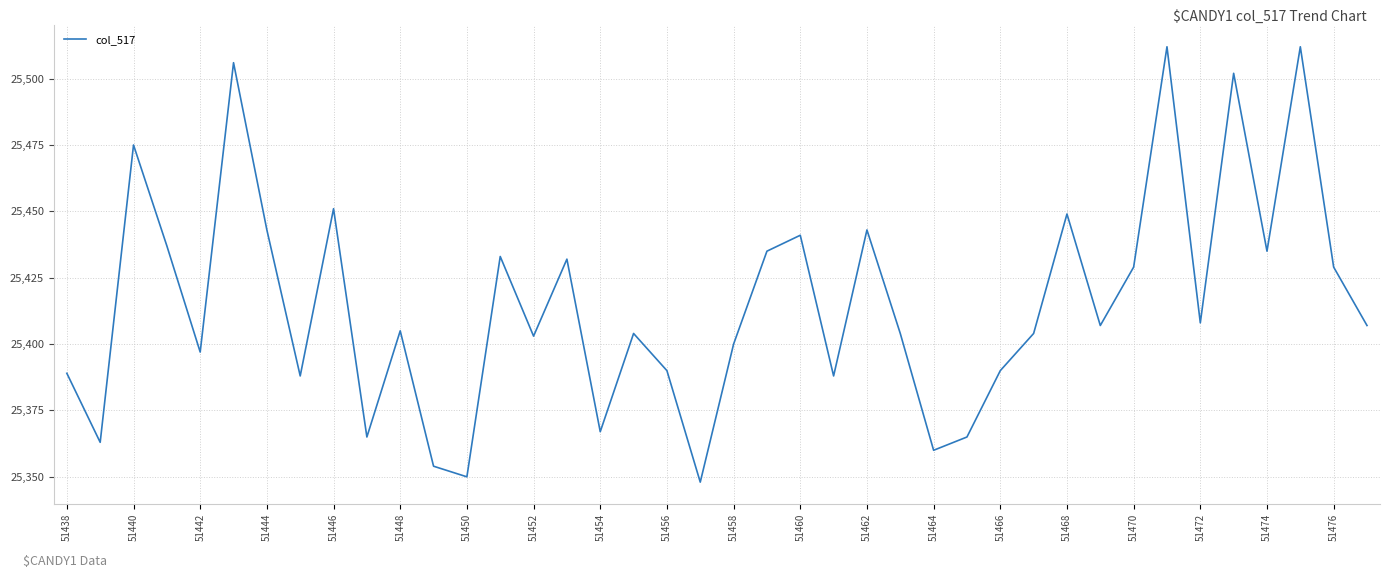

What is the smallest value displayed?

25348